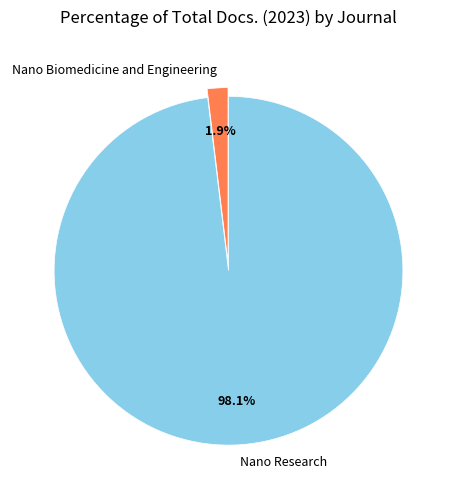

To the nearest percent, what is the difference between the largest and smallest slice percentages?

96%